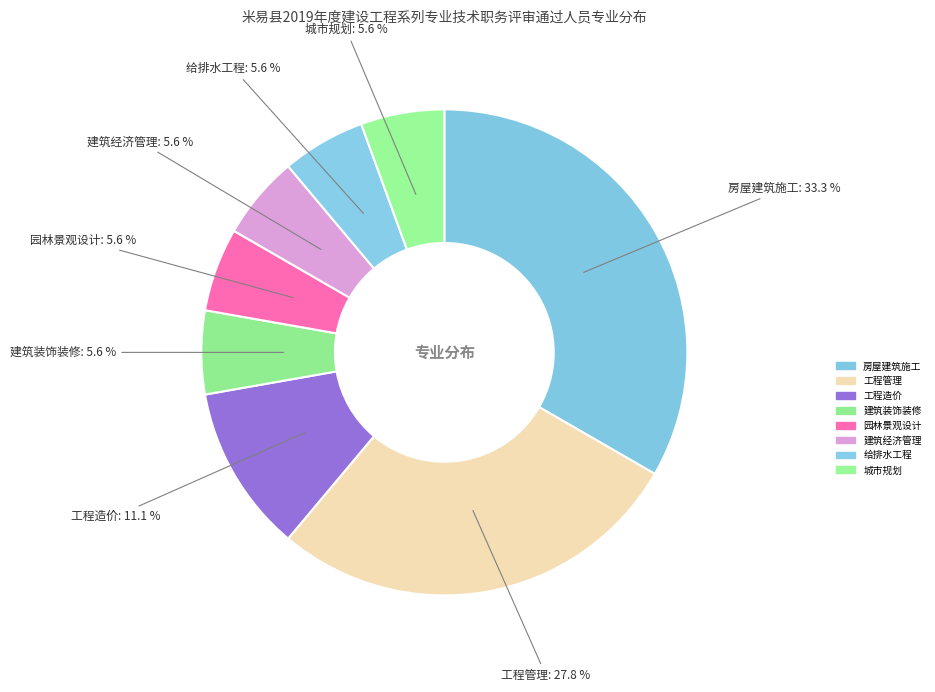

To the nearest percent, what percentage of the pie is 建筑装饰装修?

6%